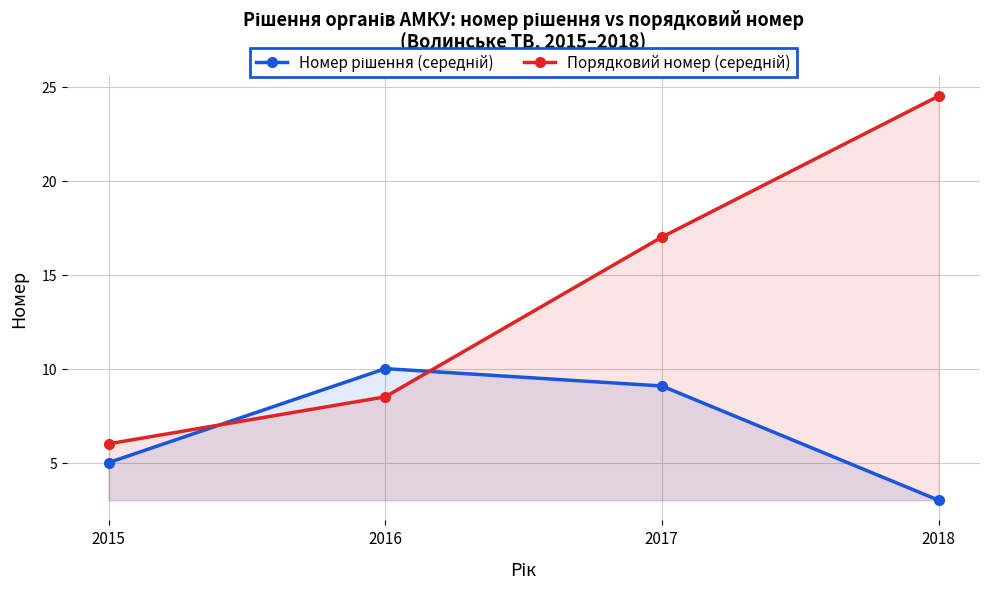

Read the Номер рішення (середній) value at 2018.

3.0